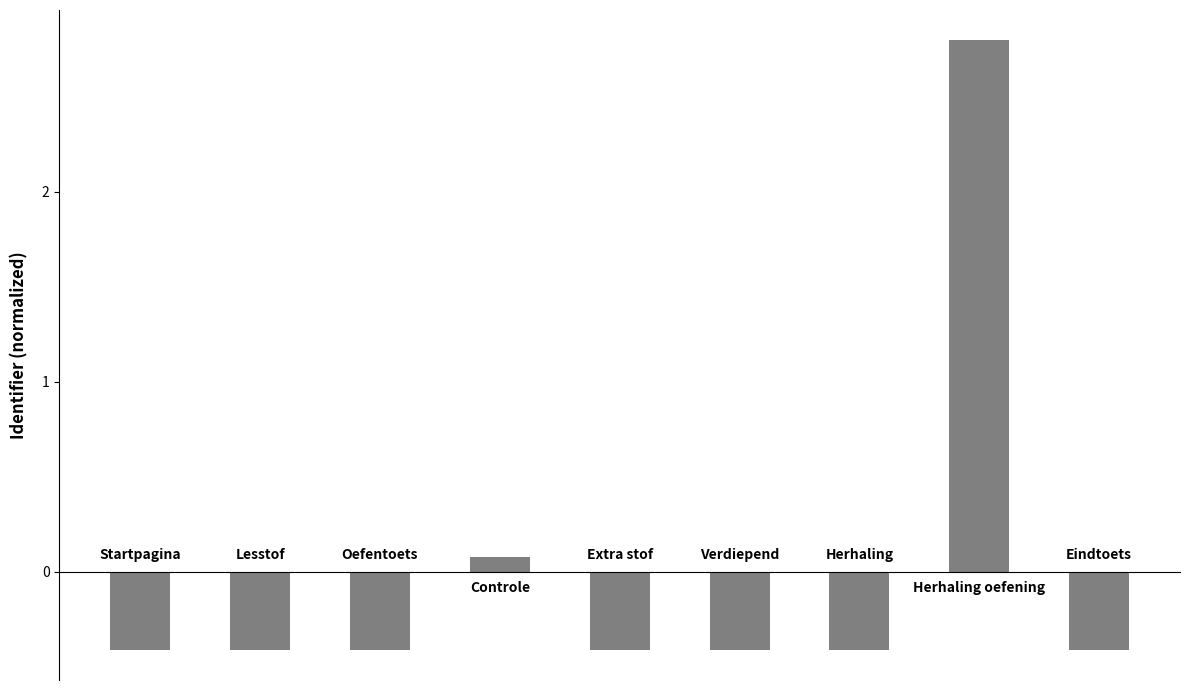

What is the value of the 2nd bar from the left?

-0.4